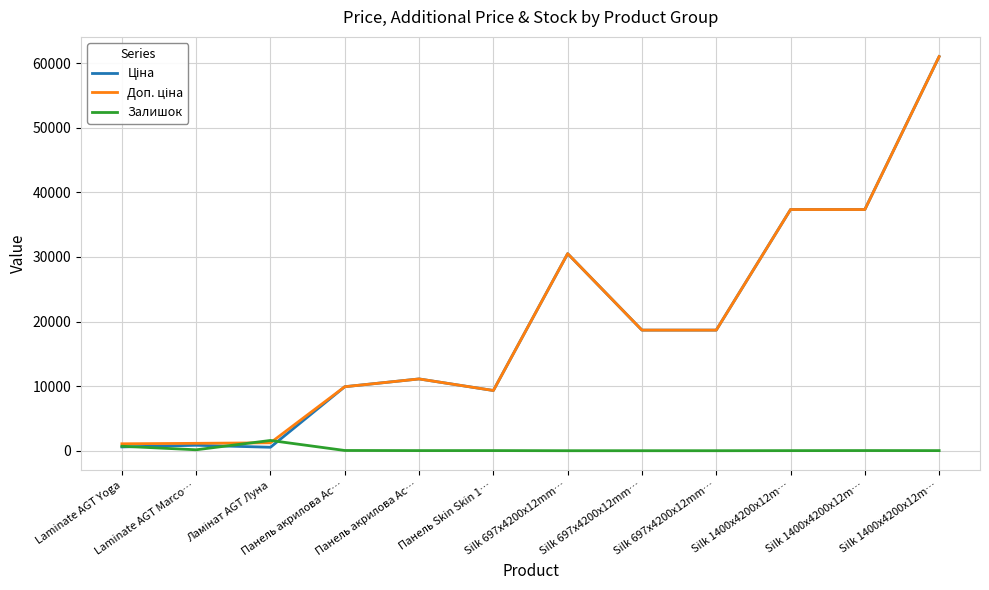

The Ціна series shows 37343.0 at Silk 1400x4200x12m…. True or false?

True